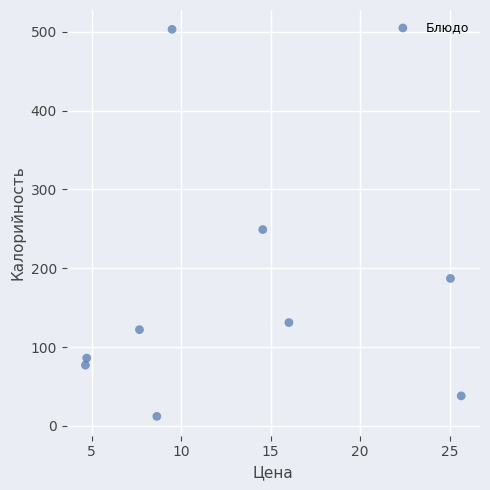

What is the range of Y values (max minus min)?

491